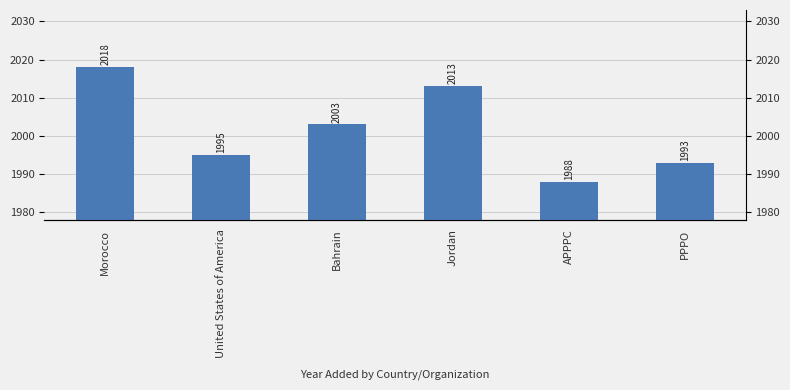

What is the sum of all values?

12010